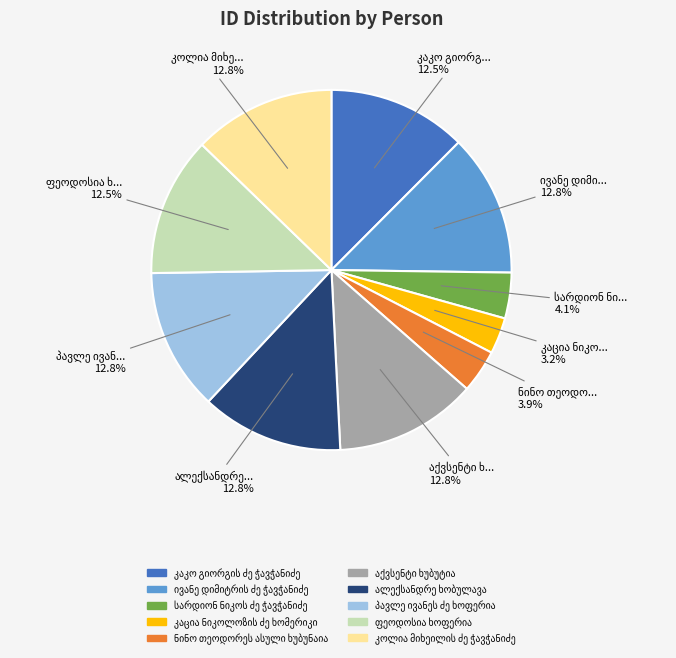

Is there any slice that represents more than half of the pie?

No